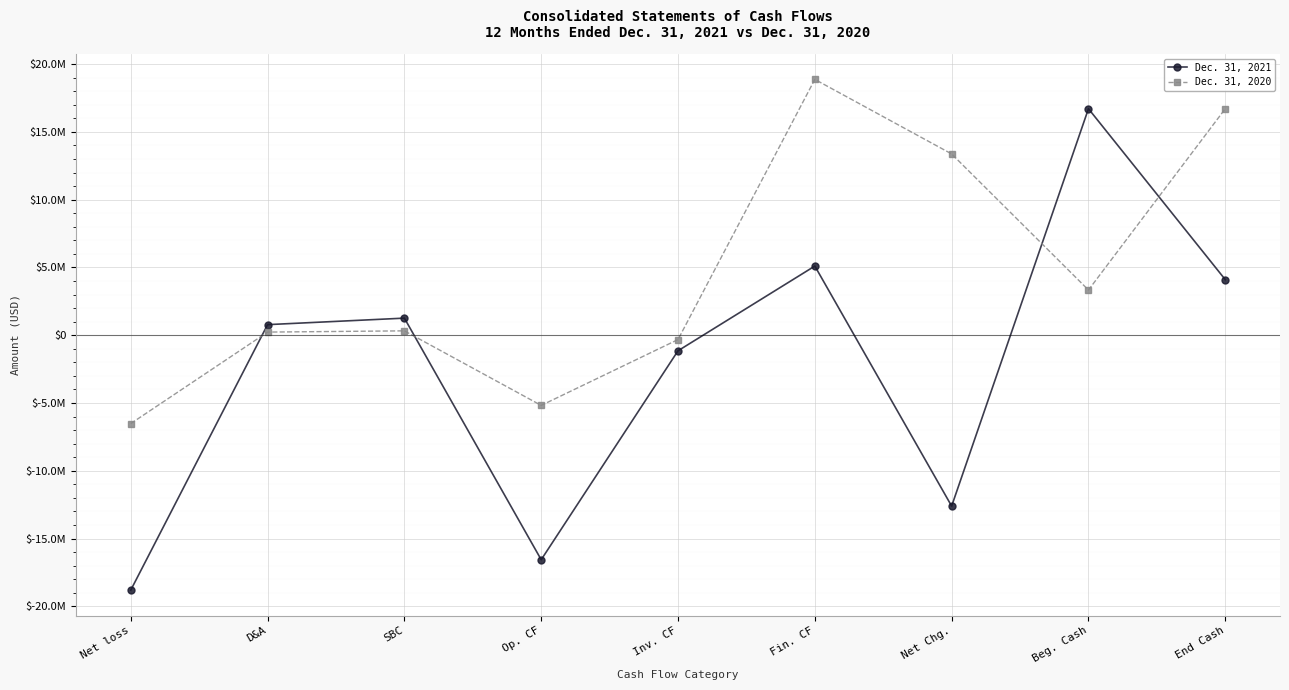

What are all the series names shown in the legend?

Dec. 31, 2021, Dec. 31, 2020